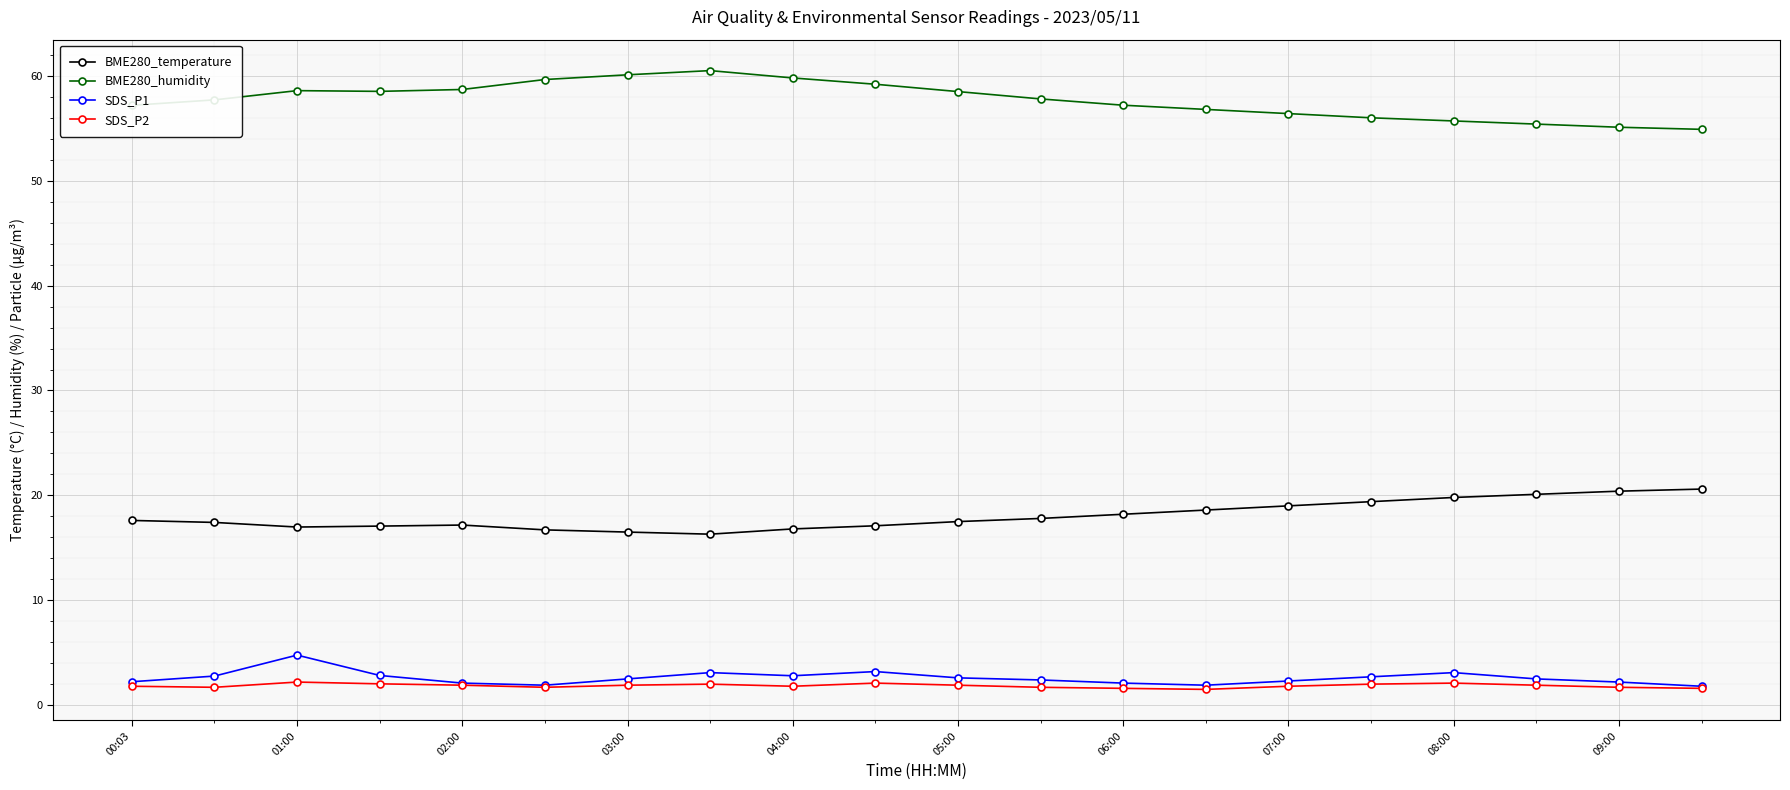

True or false: SDS_P1 has more than 1 points higher than both neighbors.

True